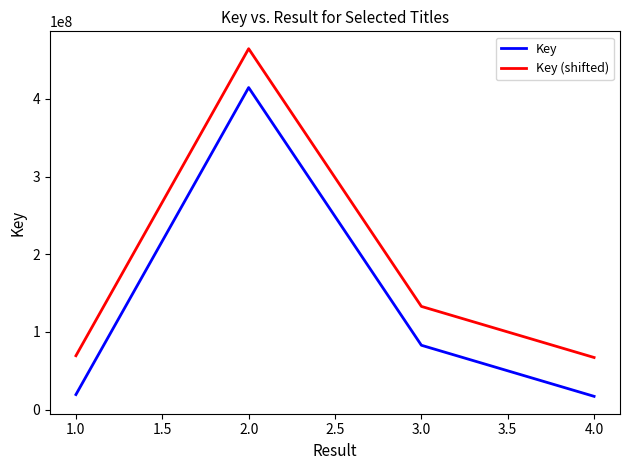

Reading left to right, what are all the values shown in this chart?

Key: 19454160	414635780	82922272	17162978
Key (shifted): 69454160	464635780	132922272	67162978